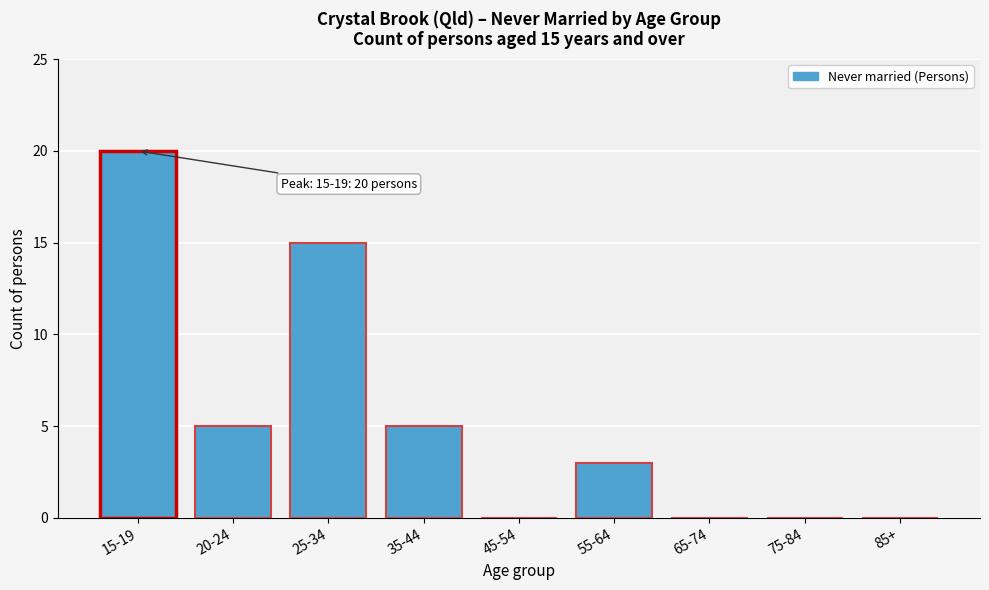

Reading left to right, extract all data points from this chart.

15-19=20	20-24=5	25-34=15	35-44=5	45-54=0	55-64=3	65-74=0	75-84=0	85+=0